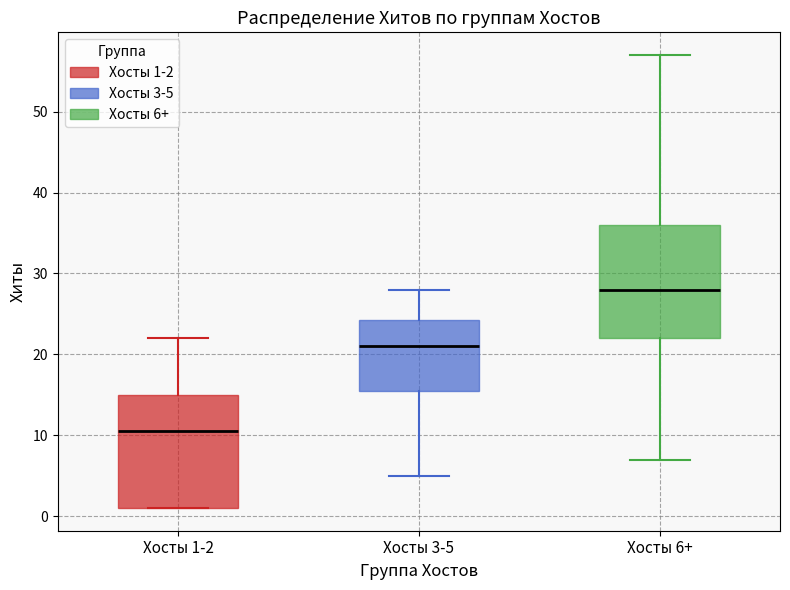

Reading left to right, transcribe this box plot: for each box, give where its median line is, the range the box spans, and where its two whiskers end, as read against the y-axis. The values are not printed on the chart, so give them approximately, as read against the axis.

Хосты 1-2: median 11, box 1 to 15, whiskers 1 to 22
Хосты 3-5: median 21, box 16 to 24, whiskers 5 to 28
Хосты 6+: median 28, box 22 to 36, whiskers 7 to 57